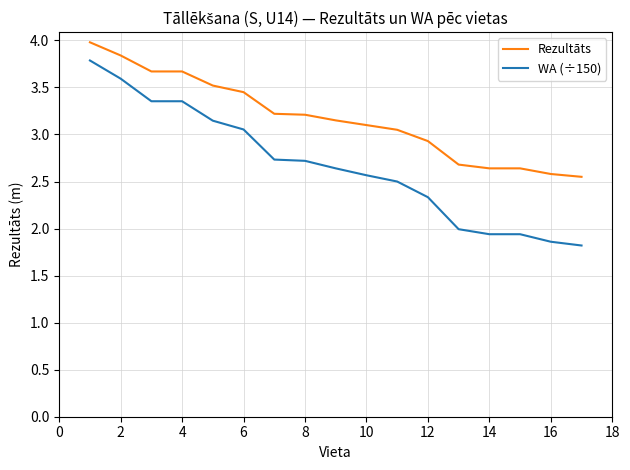

What is the maximum value shown in the chart?

4.0